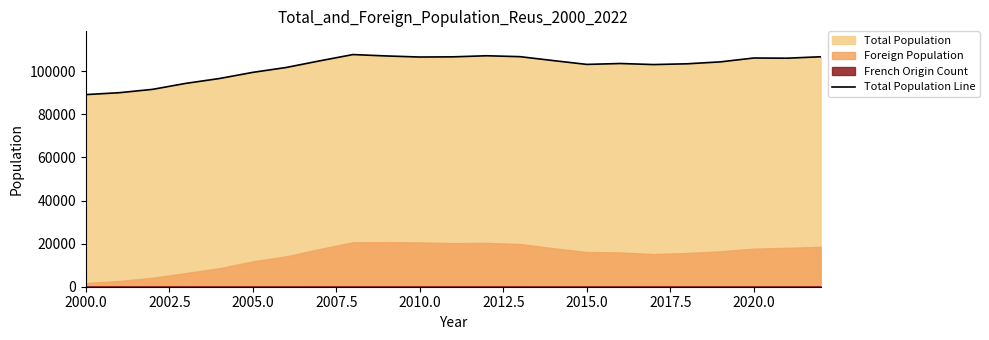

What is the average value?

102259